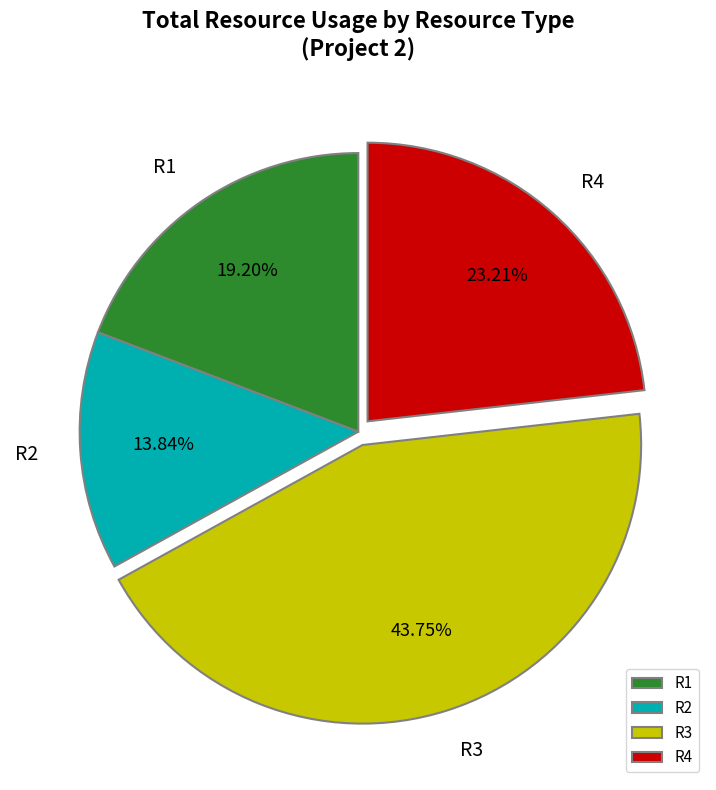

Does R2 account for over 50% of the chart?

No